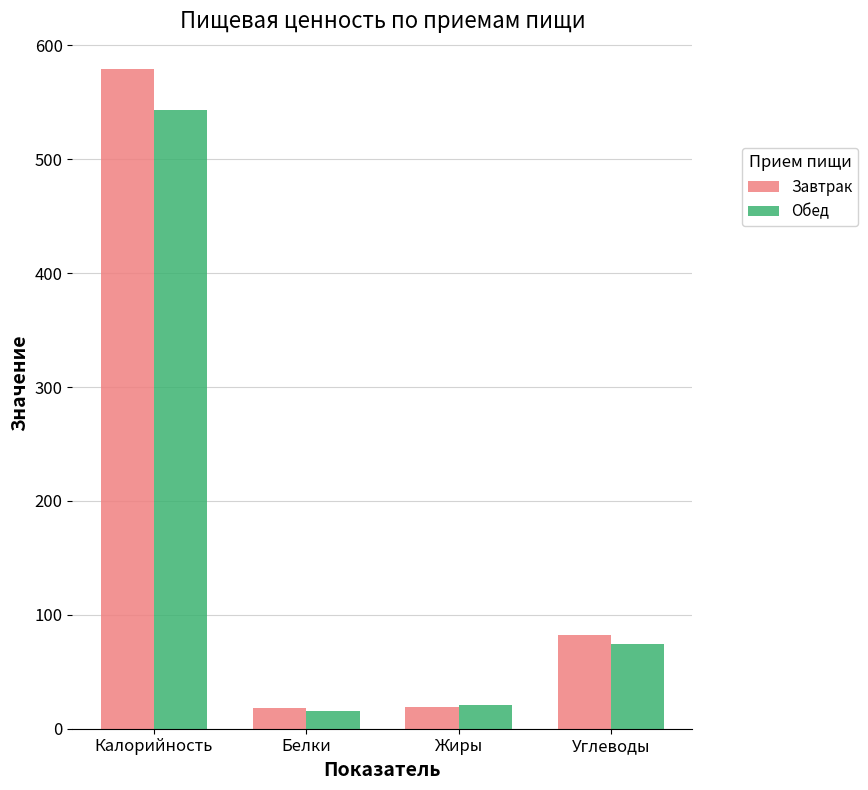

Which series has the widest spread of values?

Завтрак